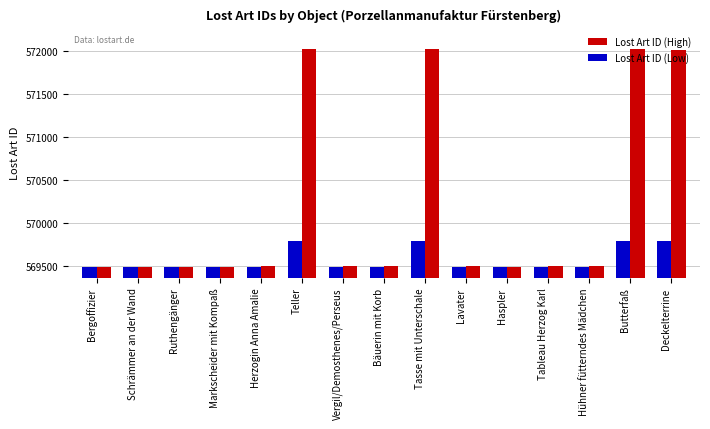

What is the difference between the second highest and second lowest values in the Lost Art ID (Low) series?

303.6